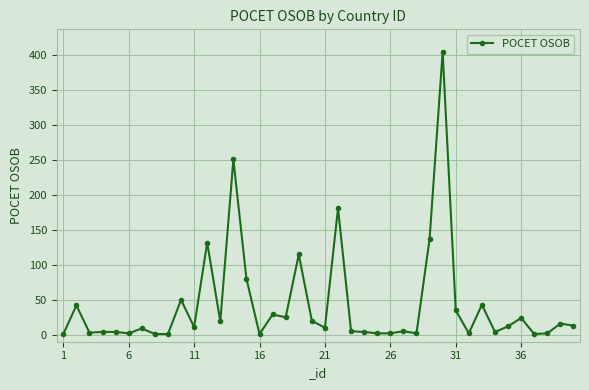

What is the difference between the second highest and second lowest values?

250